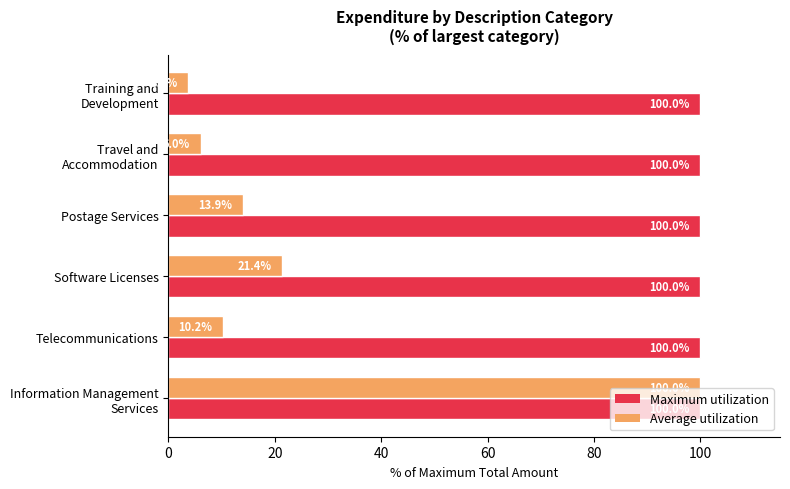

At which label is Average utilization closest to 51?

Software Licenses